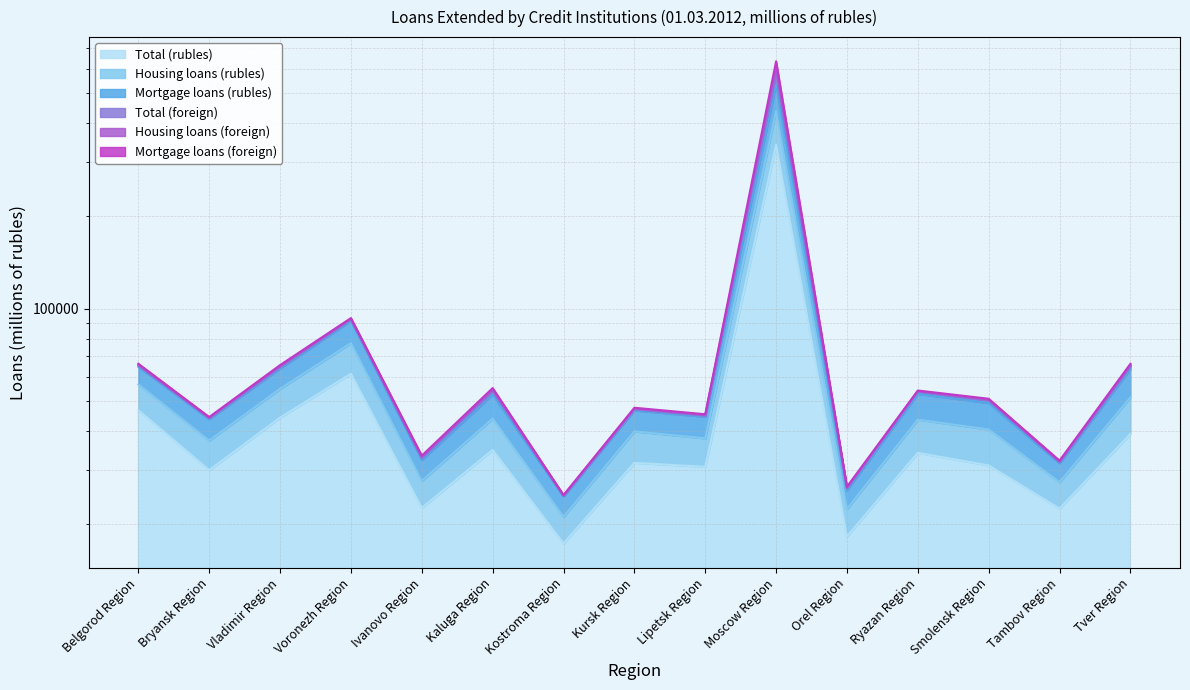

Count the number of data series in this chart.

6